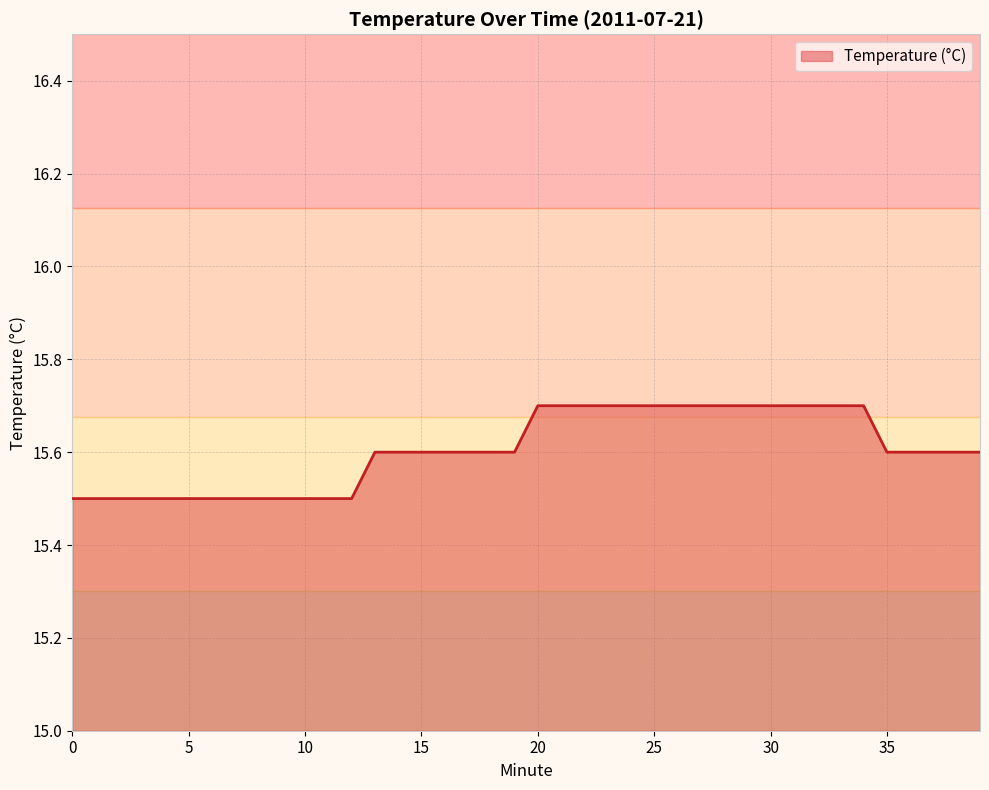

What is the greatest value displayed?

15.7